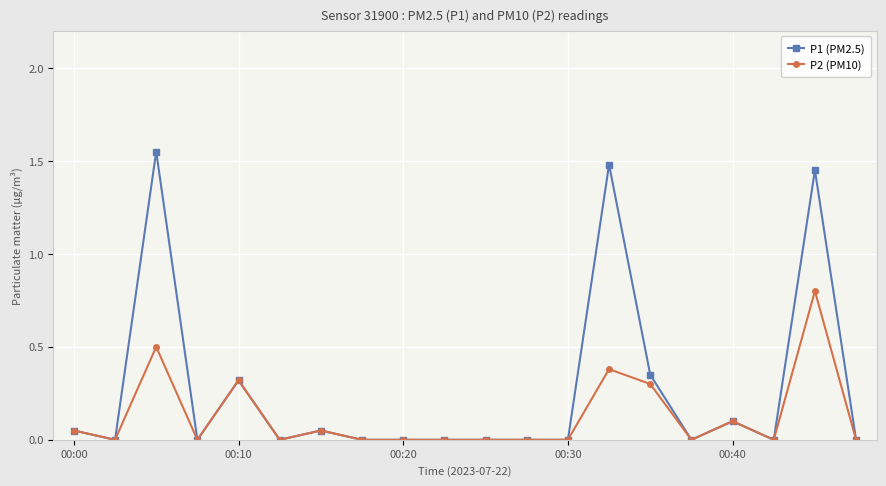

List the series in order of their overall mean, lowest first.

P2 (PM10), P1 (PM2.5)